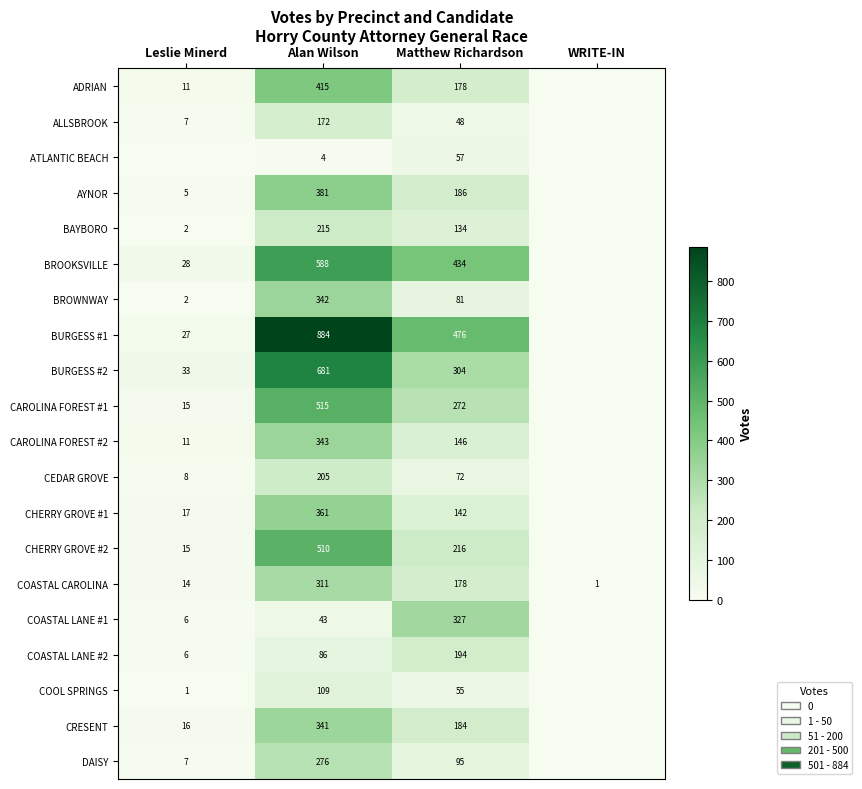

True or false: CAROLINA FOREST #1 has a value of 157 at Matthew Richardson.

False